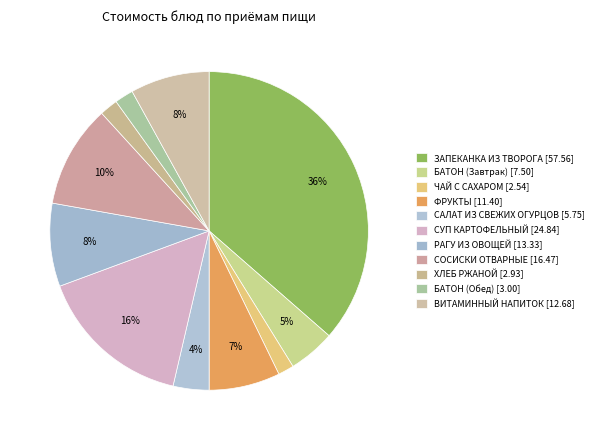

What is the largest slice in the pie chart?

ЗАПЕКАНКА ИЗ ТВОРОГА